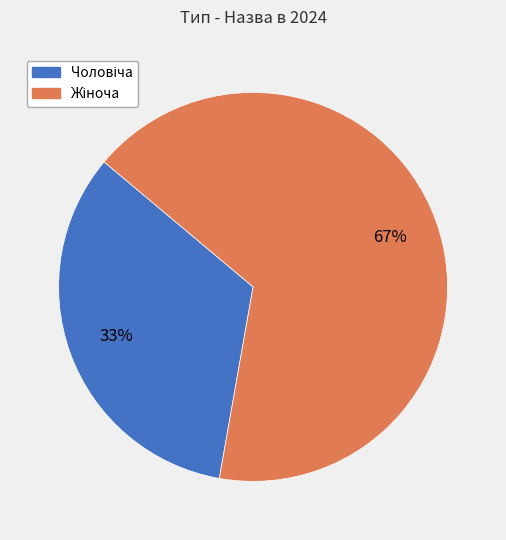

Count the number of slices in the pie.

2